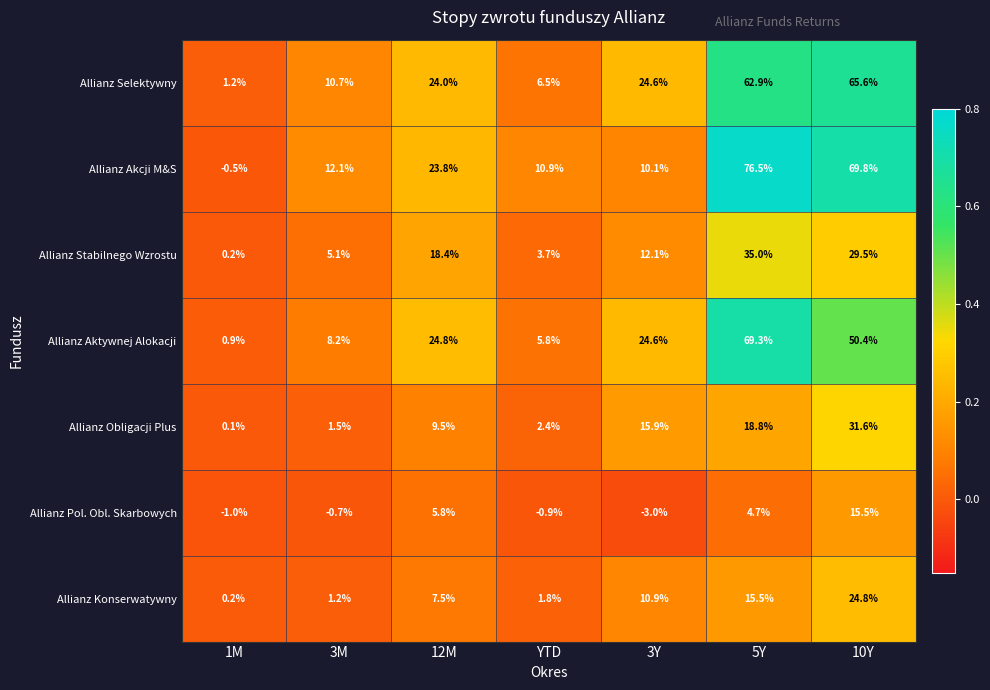

List the series in order of their peak value, highest first.

Allianz Akcji M&S, Allianz Aktywnej Alokacji, Allianz Selektywny, Allianz Stabilnego Wzrostu, Allianz Obligacji Plus, Allianz Konserwatywny, Allianz Pol. Obl. Skarbowych